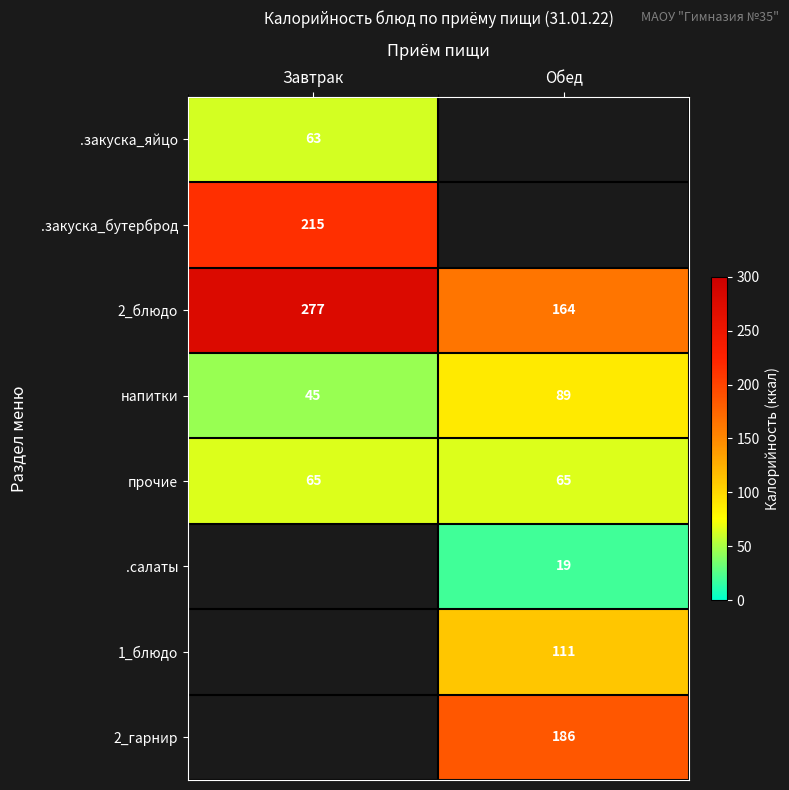

What is the sum of all напитки values?

134